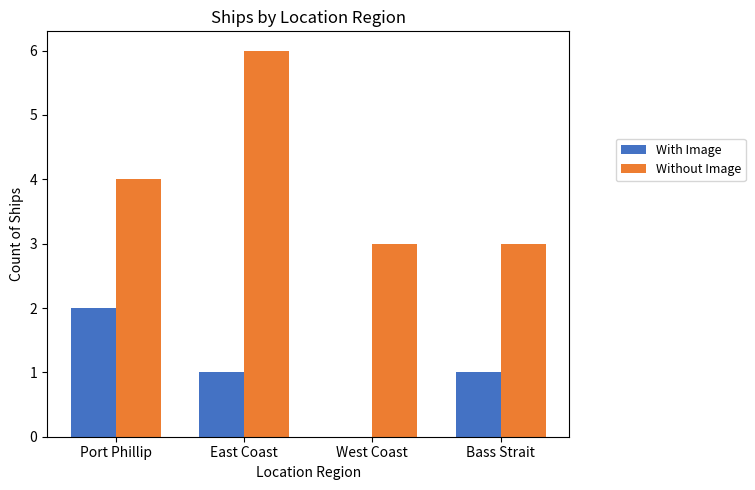

What is the maximum value shown in the chart?

6